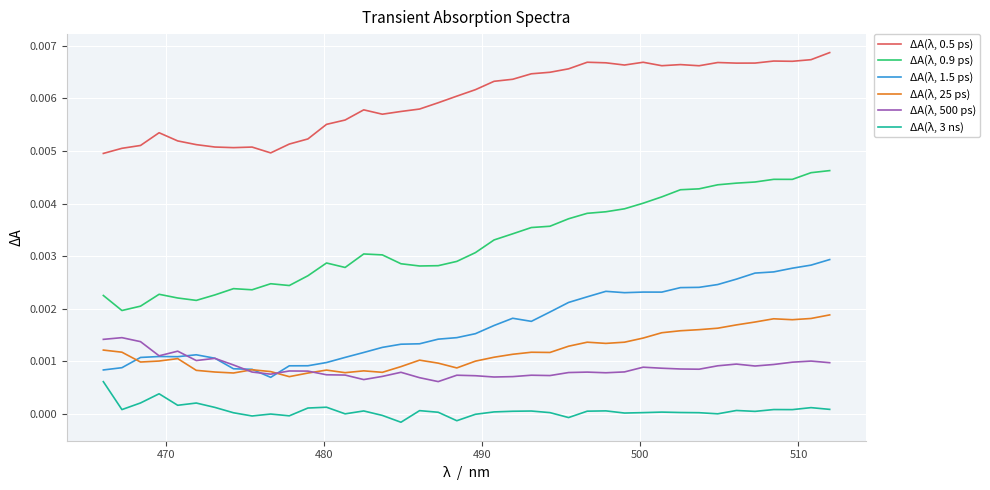

Which series has the widest spread of values?

ΔA(λ, 0.9 ps)